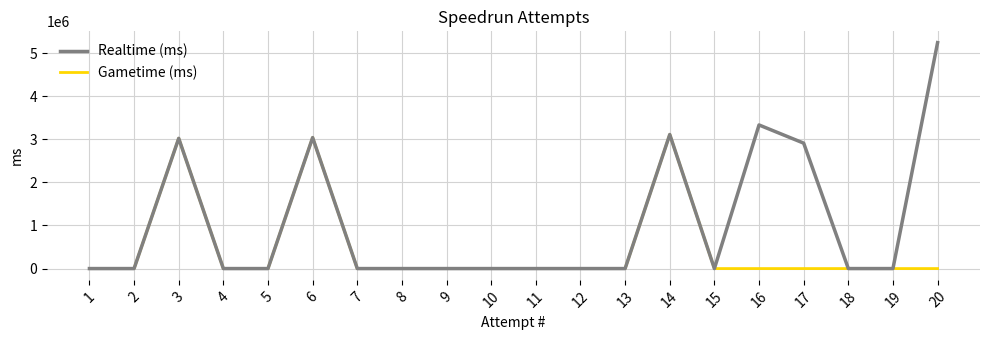

What is the sum of the Realtime (ms) values at 14 and 12?

3109988